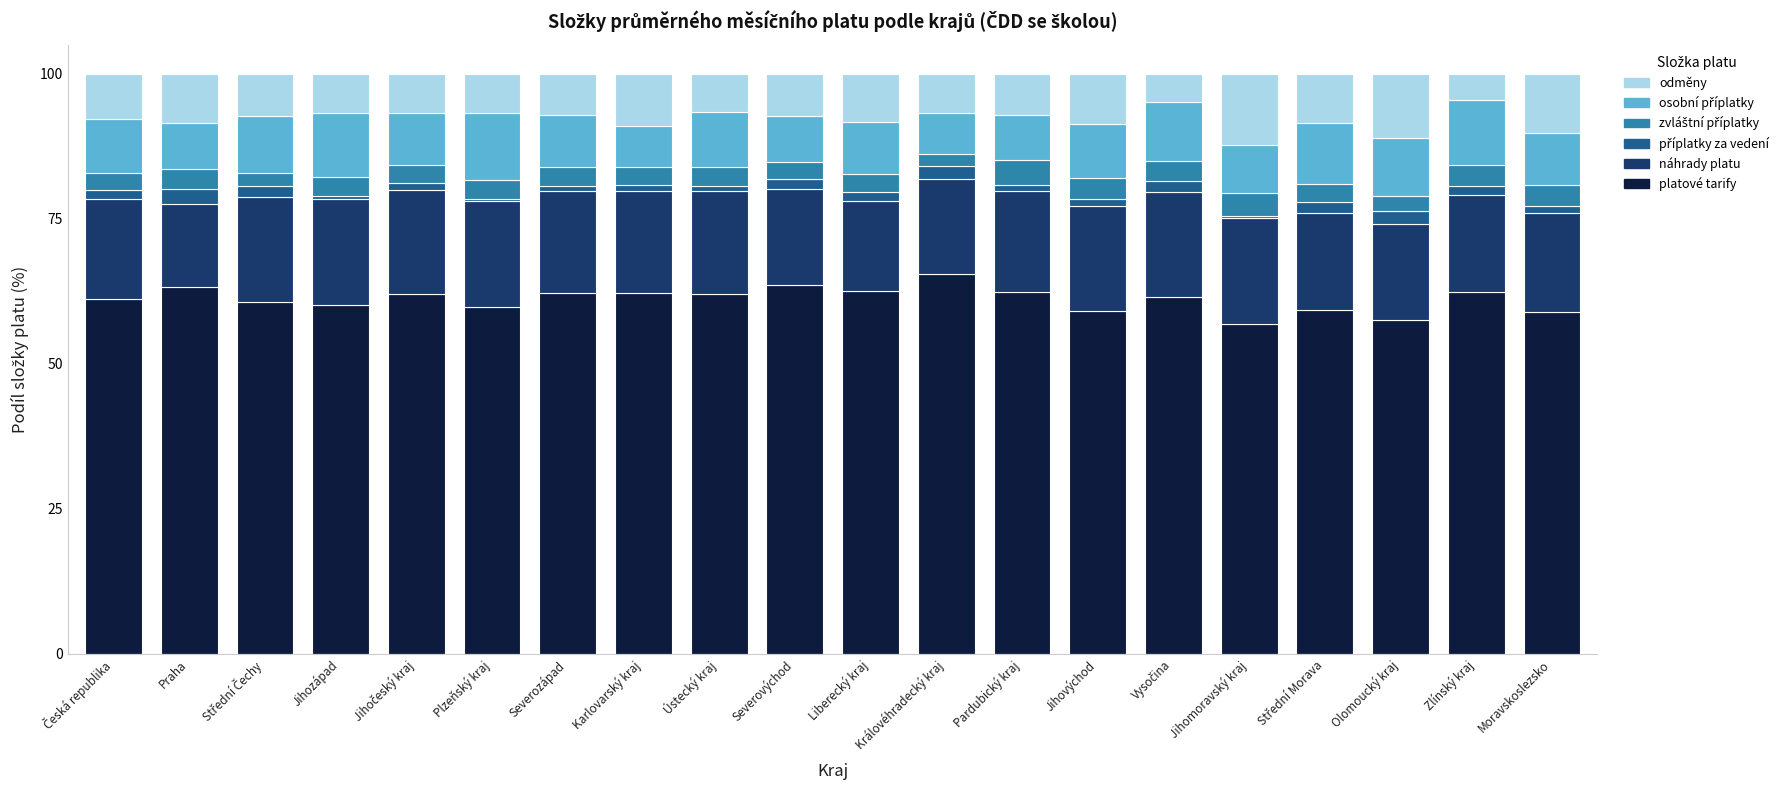

What is the maximum value for platové tarify?

65.4